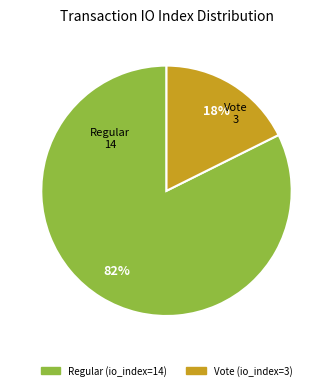

True or false: Regular (io_index=14) accounts for 82% of the total.

True